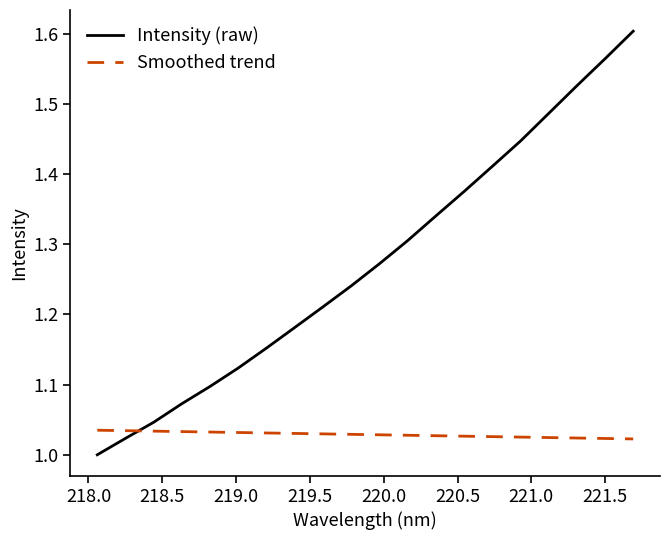

What is the difference between the maximum and minimum values in the Intensity (raw) series?

0.6